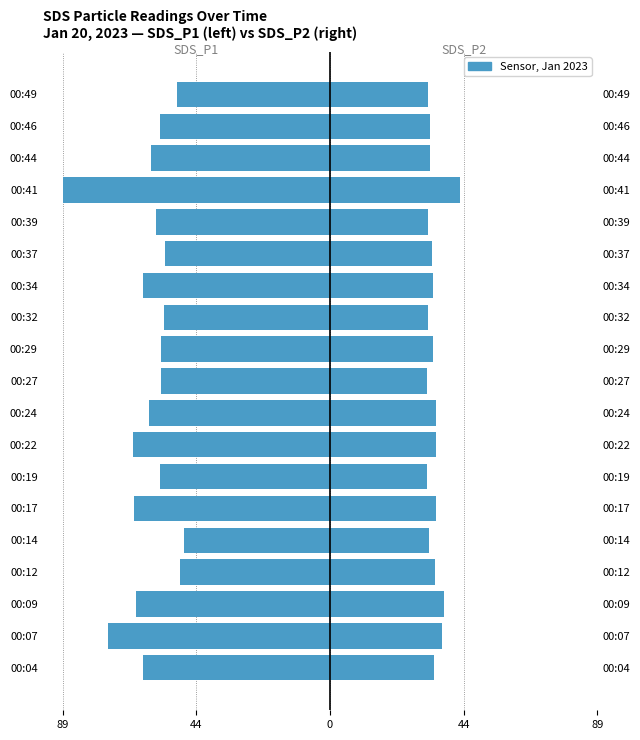

What value does the SDS_P1 series have at 00:07?

-74.4